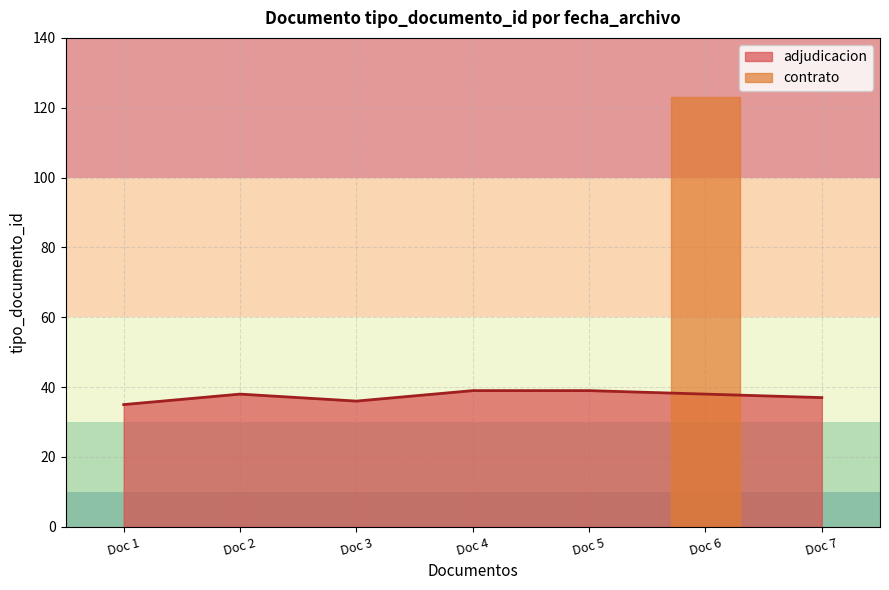

The adjudicacion series shows 37 at Doc 7. True or false?

True